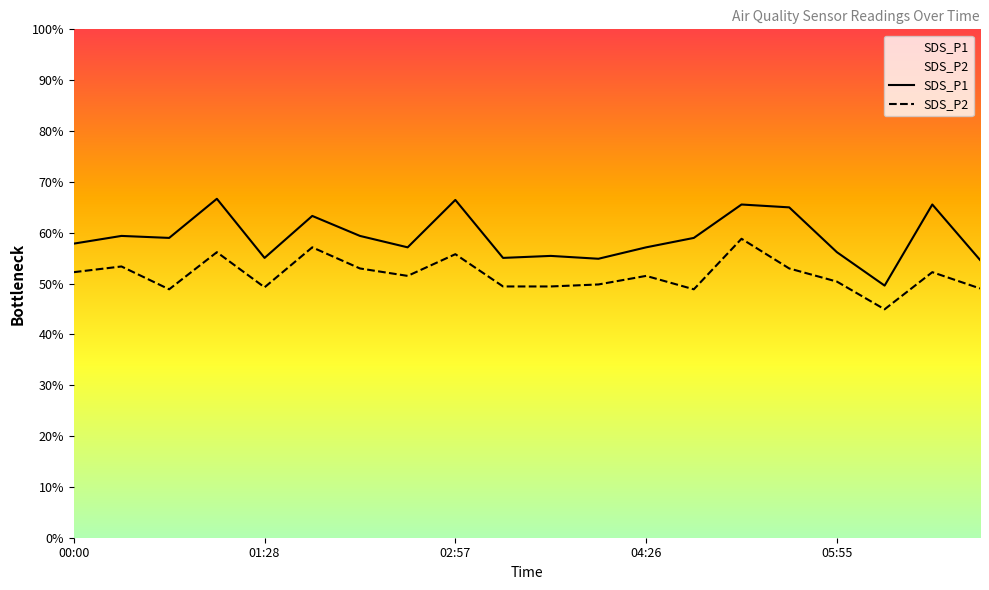

How many values in the SDS_P2 series exceed 9?

11